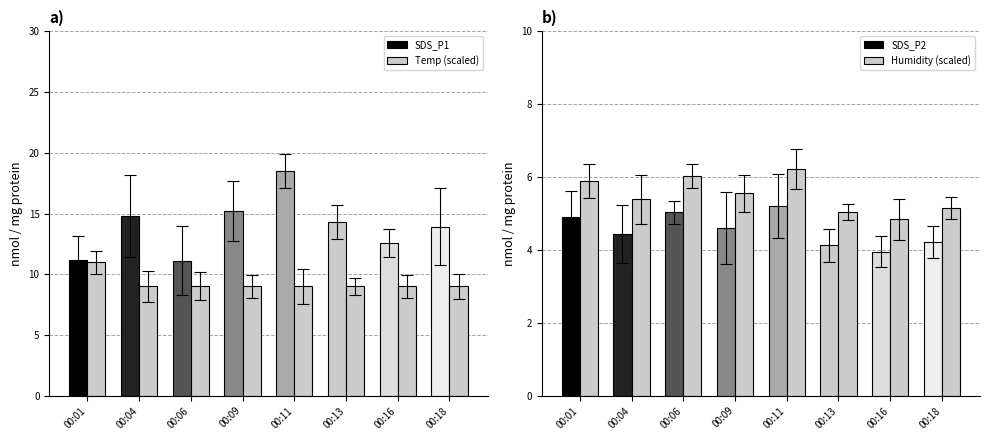

At which label is Humidity (scaled) closest to 5?

00:13